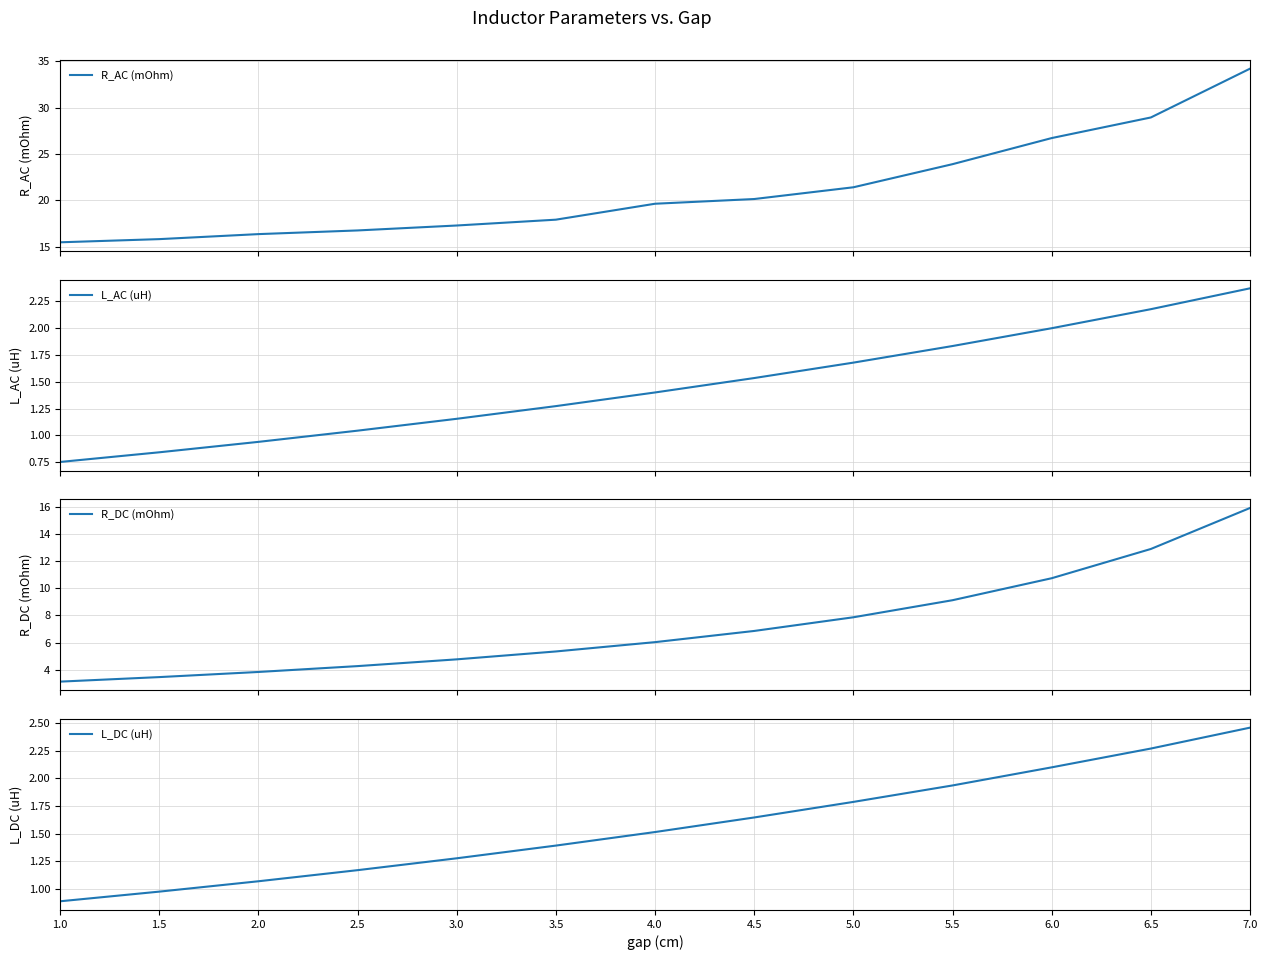

True or false: L_AC (uH) and R_DC (mOhm) cross at least once.

False